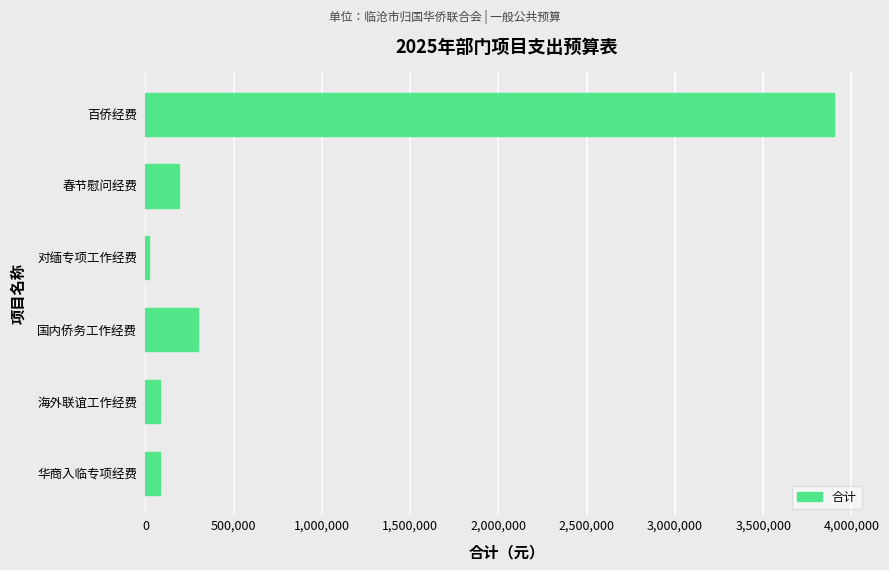

Reading bottom to top, transcribe all the data shown in this chart.

80000	80000	300000	20000	190000	3900000